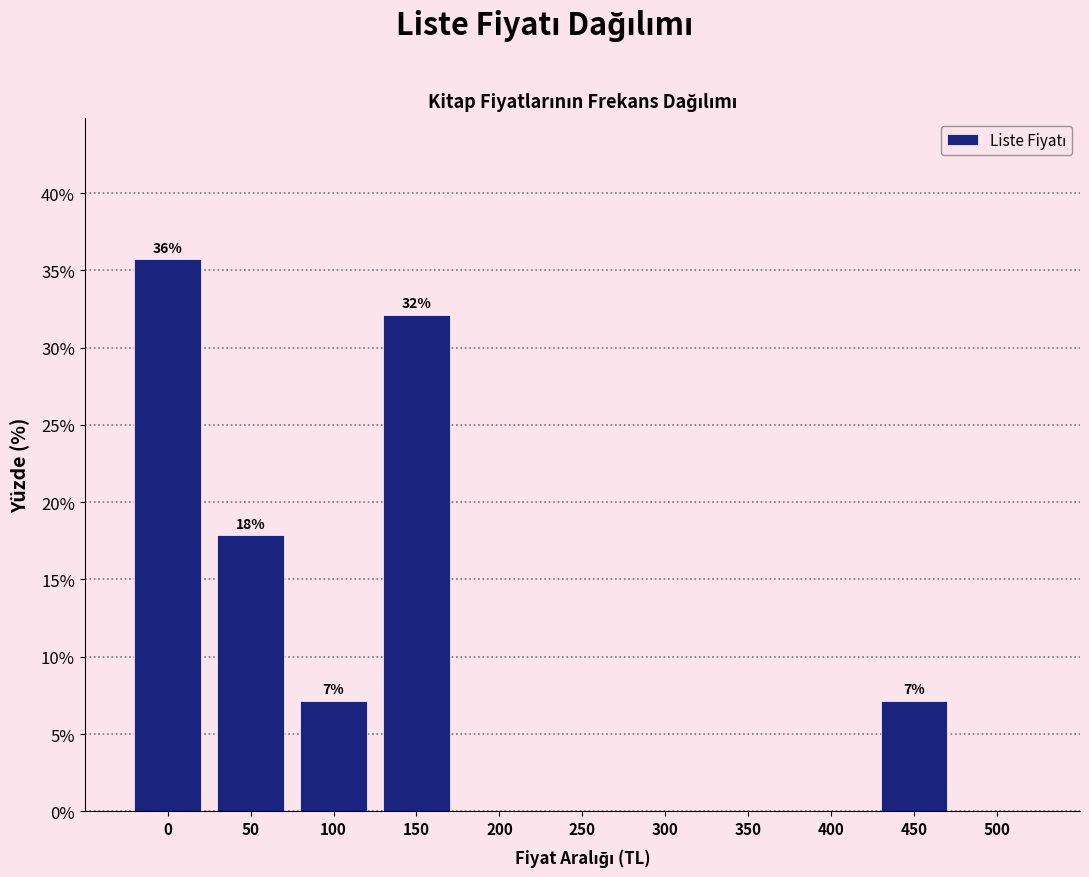

Reading right to left, extract all data points from this chart.

500=0.0	450=7.1	400=0.0	350=0.0	300=0.0	250=0.0	200=0.0	150=32.1	100=7.1	50=17.9	0=35.7